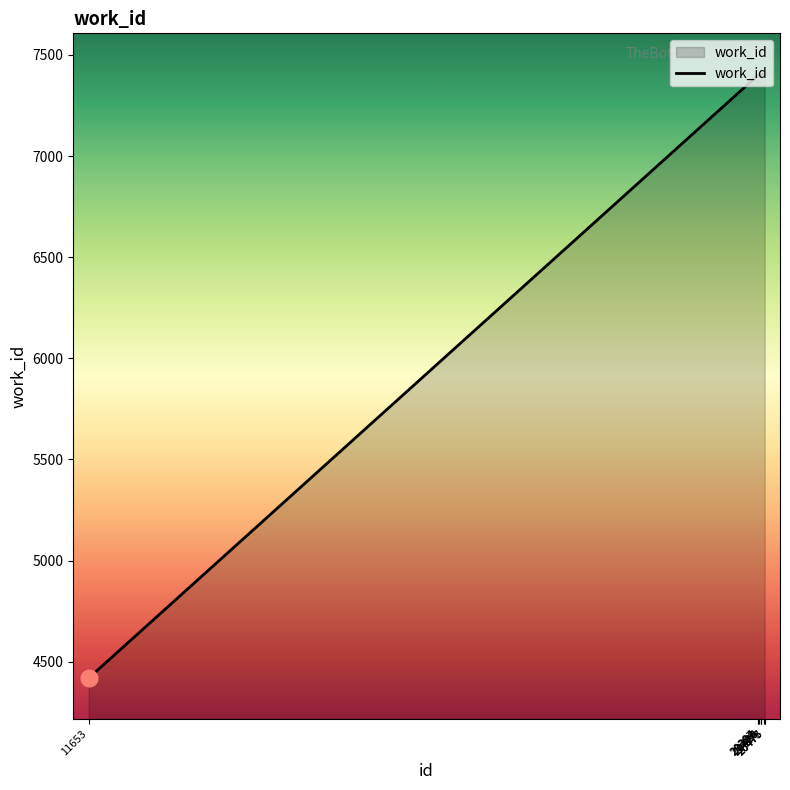

What is the sum of the values at 20424 and 20387?

14800